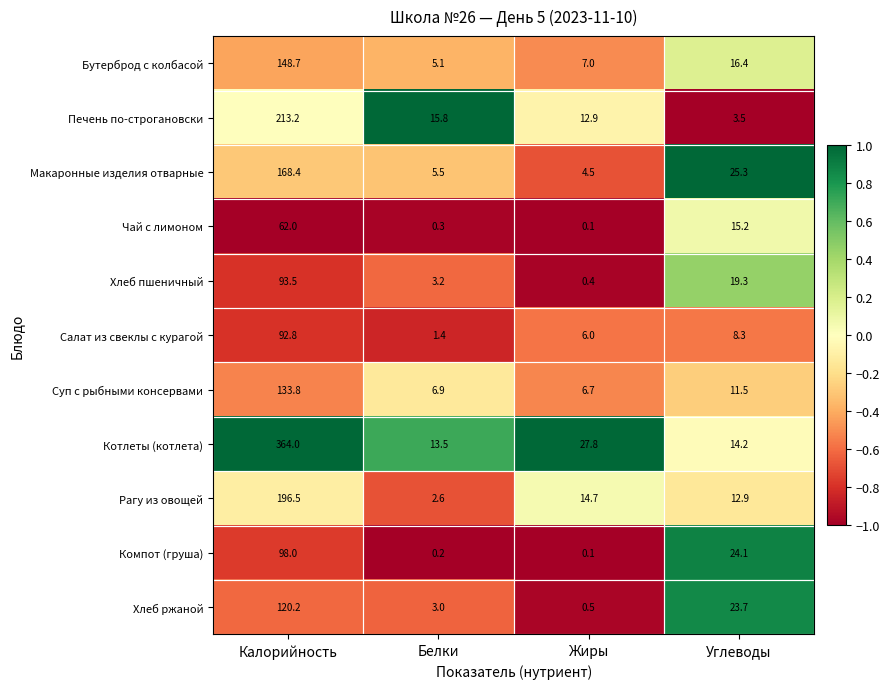

What is the difference between the highest and lowest values at Белки?

15.6